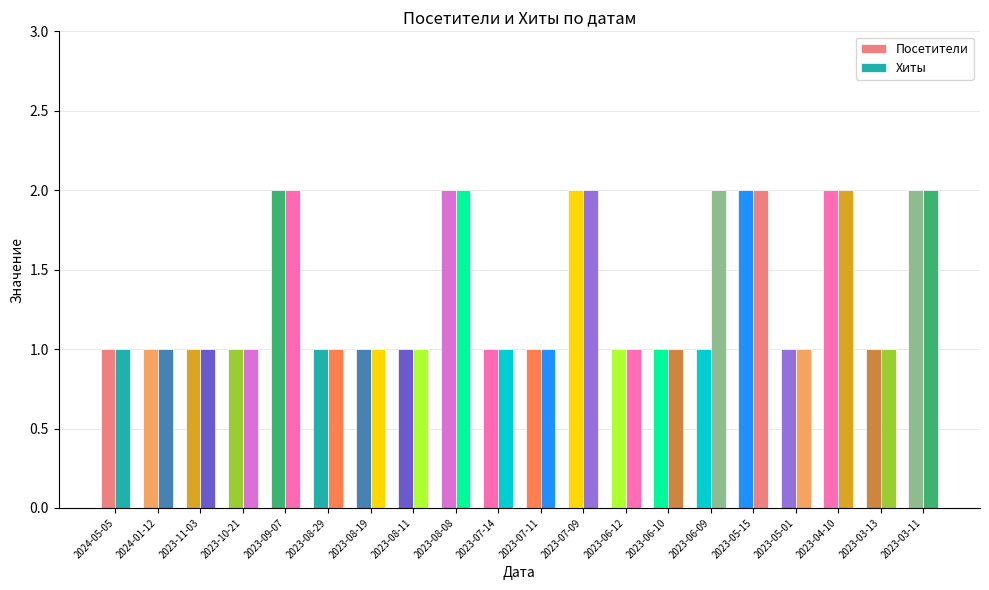

Rank the categories by Посетители value from highest to lowest.

2023-09-07, 2023-08-08, 2023-07-09, 2023-05-15, 2023-04-10, 2023-03-11, 2024-05-05, 2024-01-12, 2023-11-03, 2023-10-21, 2023-08-29, 2023-08-19, 2023-08-11, 2023-07-14, 2023-07-11, 2023-06-12, 2023-06-10, 2023-06-09, 2023-05-01, 2023-03-13